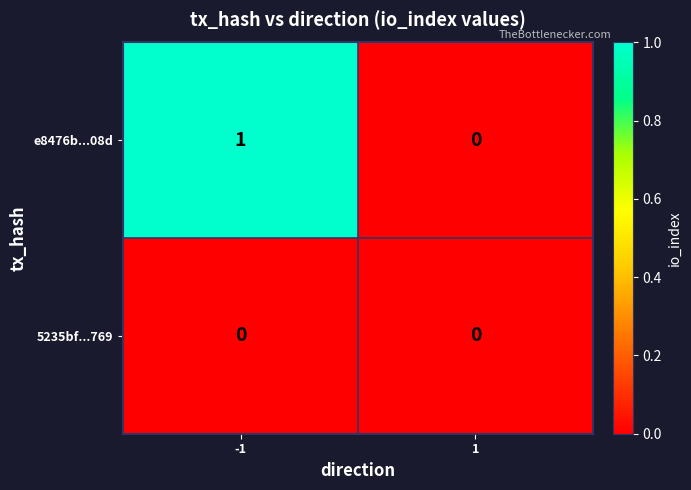

The 5235bf...769 series shows 0 at -1. True or false?

True